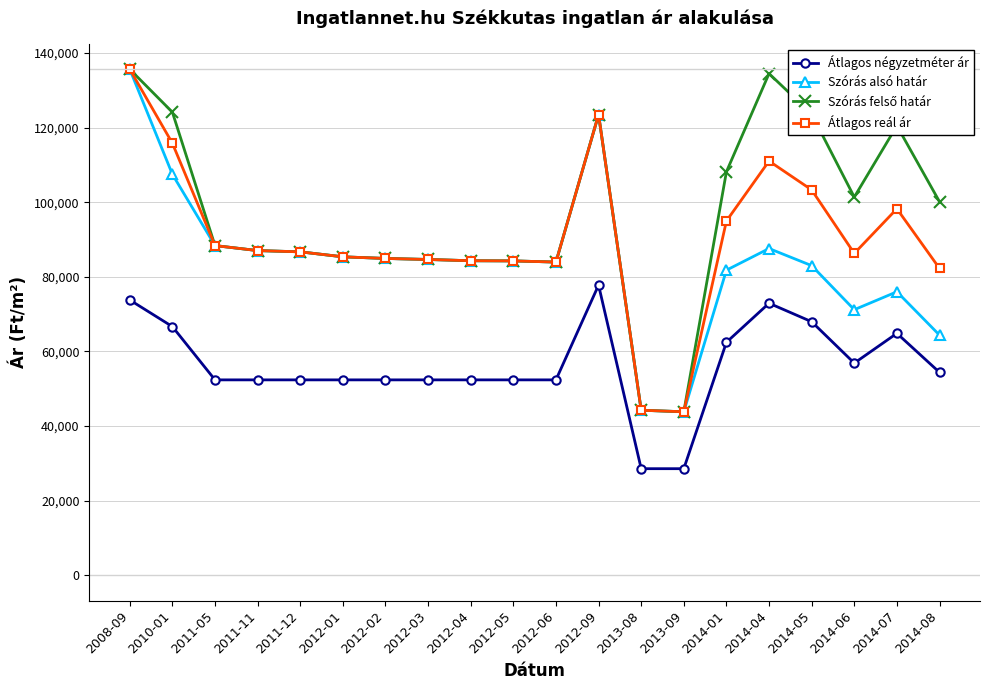

What is the difference between the highest and lowest values at 2014-04?

61556